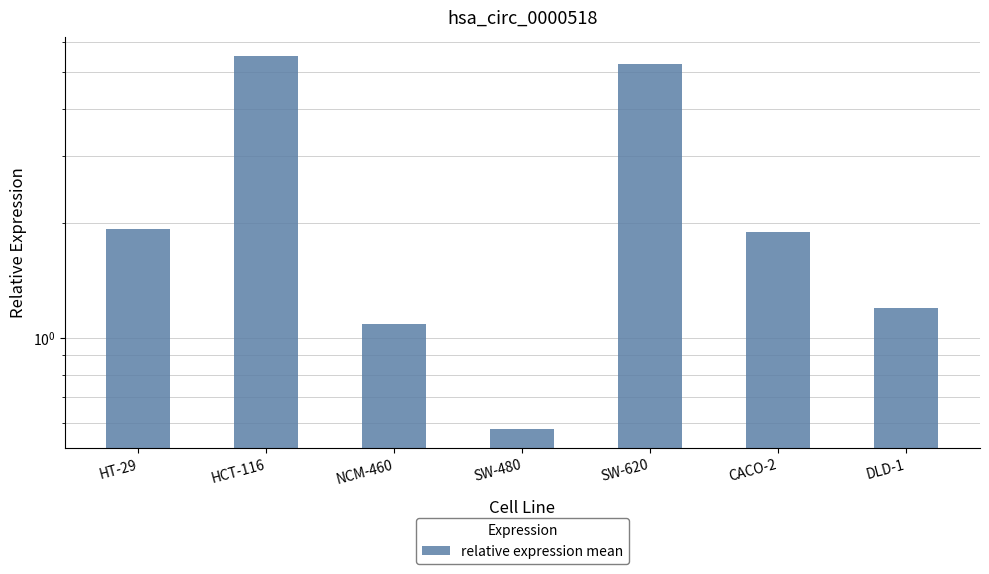

What is the change in value from NCM-460 to DLD-1?

+0.1